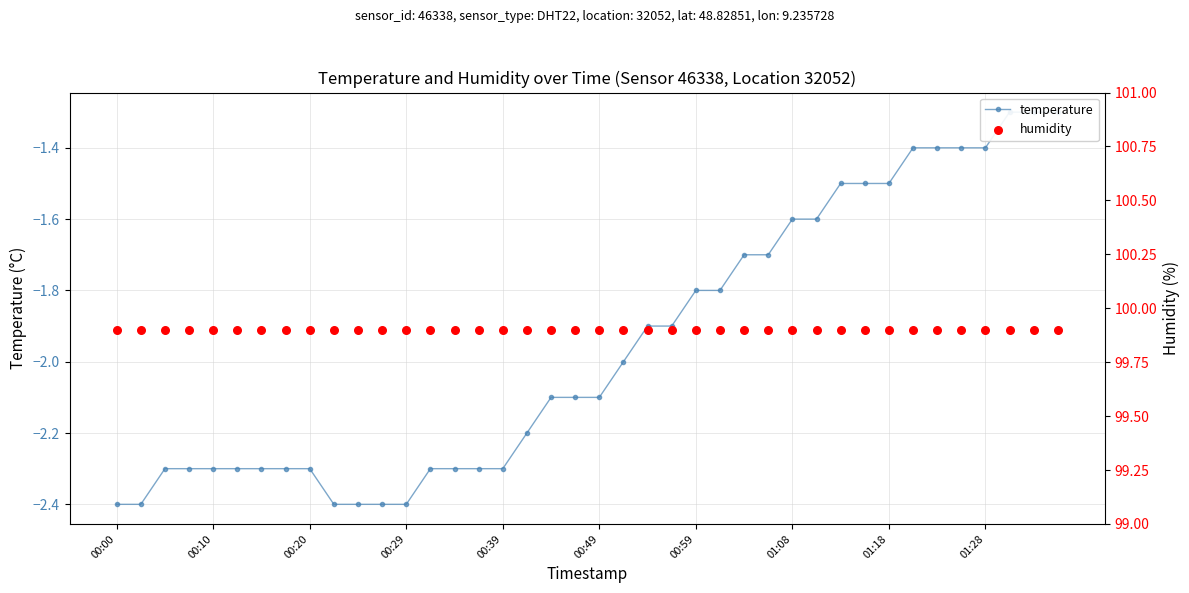

Which series reaches the maximum Y coordinate?

humidity